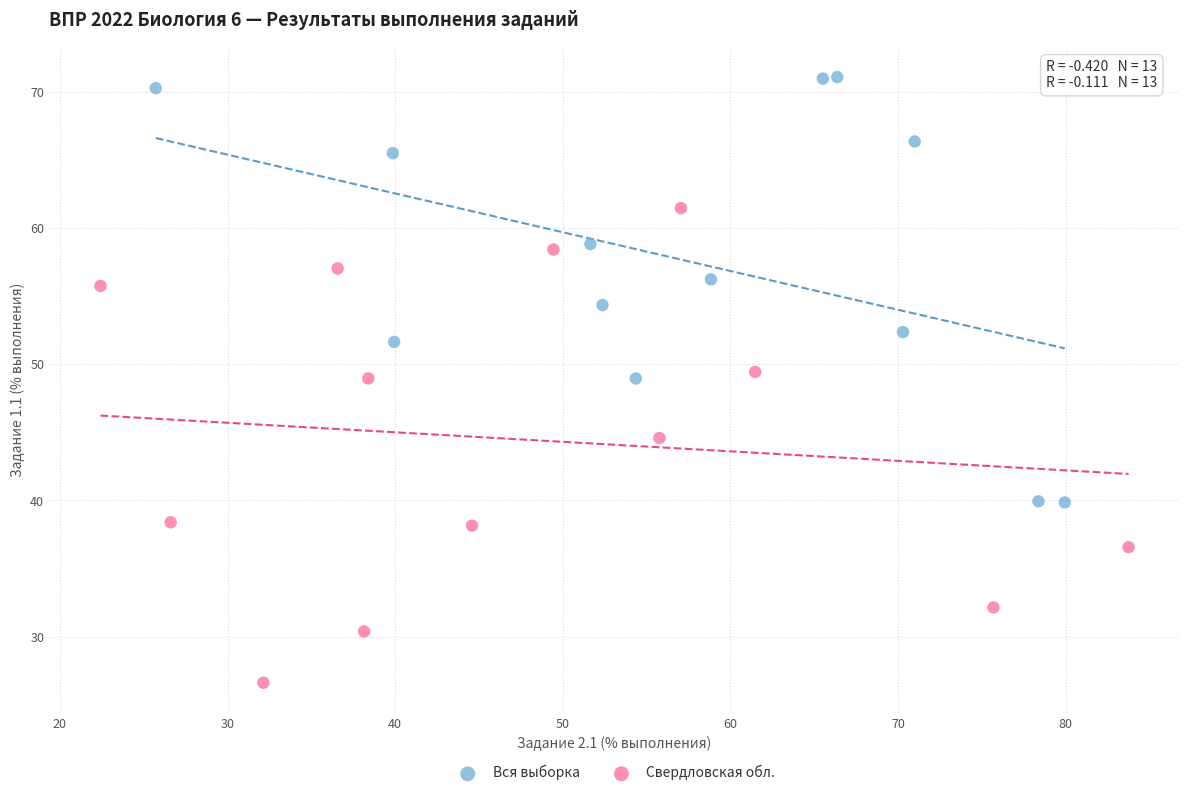

Which series has the largest Y range (max minus min)?

Свердловская обл.